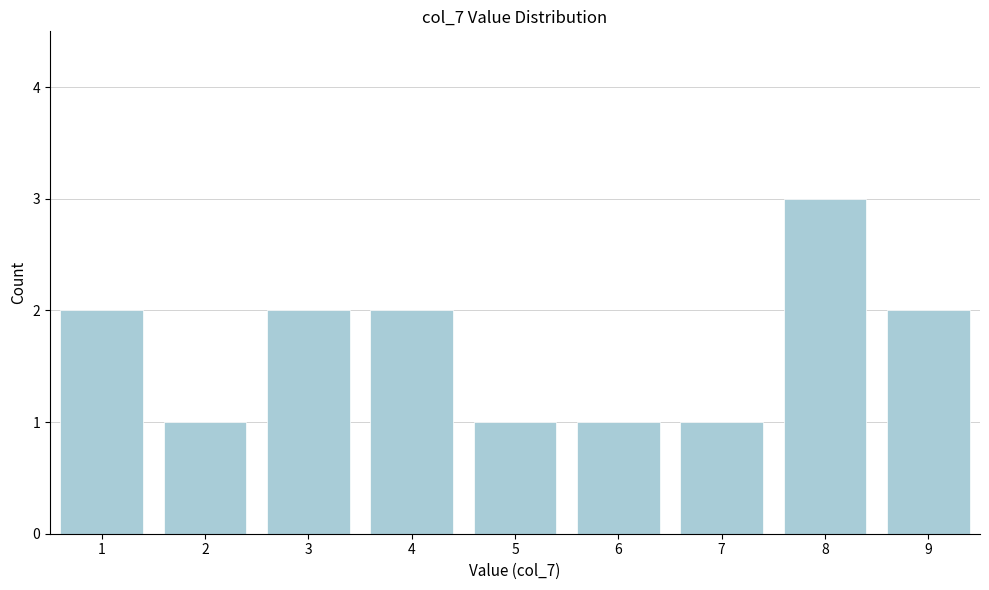

Reading left to right, extract all data points from this chart.

1=2	2=1	3=2	4=2	5=1	6=1	7=1	8=3	9=2